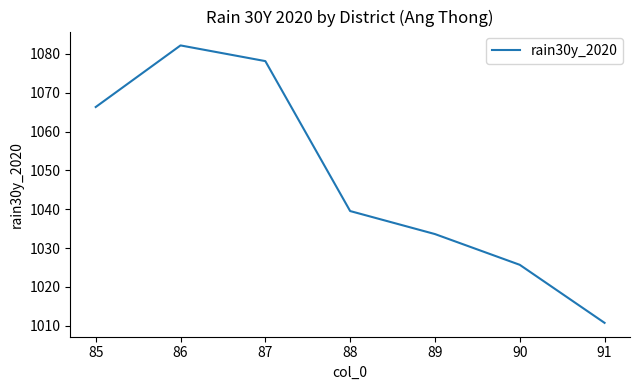

How many interior local peaks (higher than both neighbors) does the data have?

1